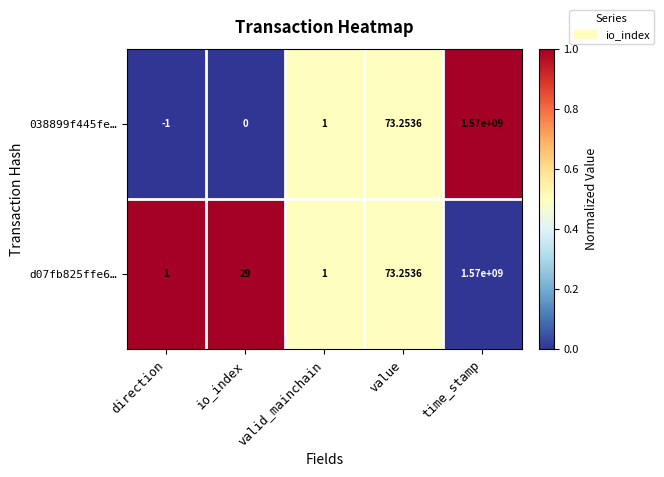

At which label is 038899f445fe… closest to 784999999?

value